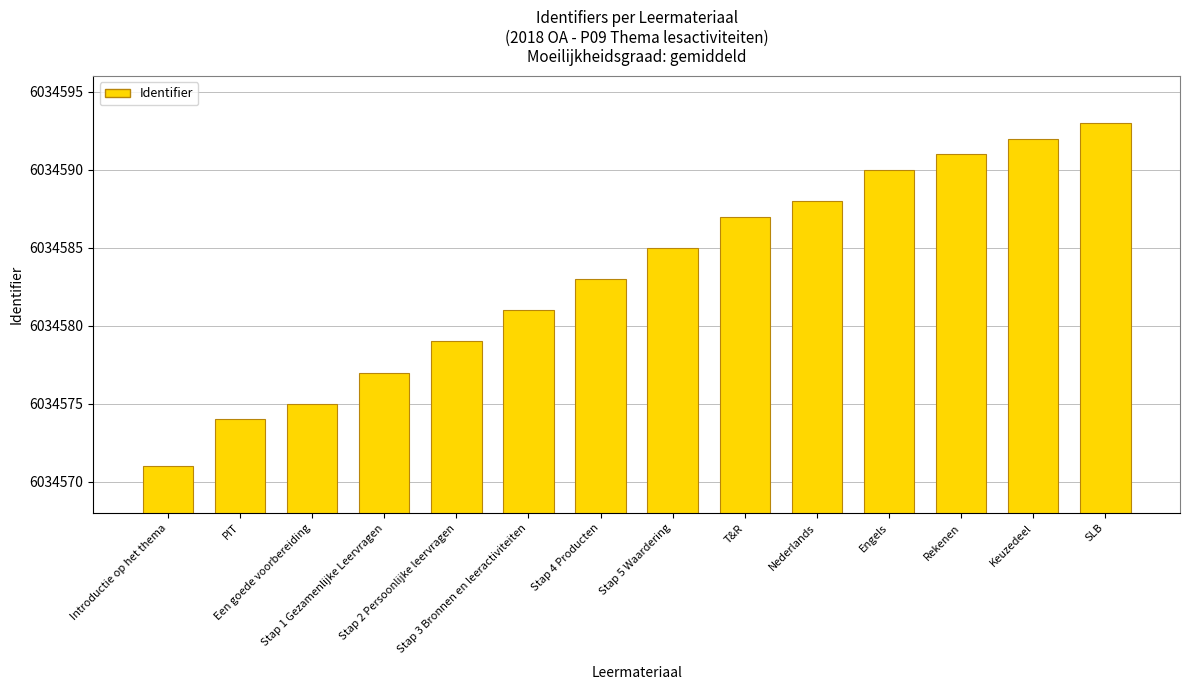

Rank the categories by value from highest to lowest.

SLB, Keuzedeel, Rekenen, Engels, Nederlands, T&R, Stap 5 Waardering, Stap 4 Producten, Stap 3 Bronnen en leeractiviteiten, Stap 2 Persoonlijke leervragen, Stap 1 Gezamenlijke Leervragen, Een goede voorbereiding, PIT, Introductie op het thema